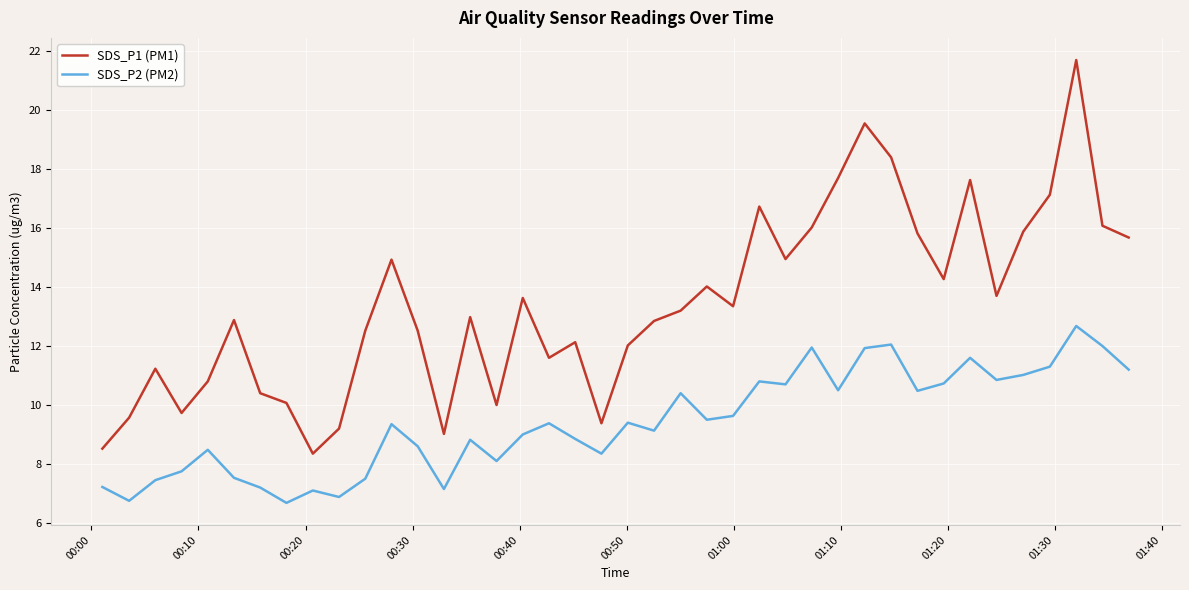

List the series in order of their peak value, highest first.

SDS_P1 (PM1), SDS_P2 (PM2)